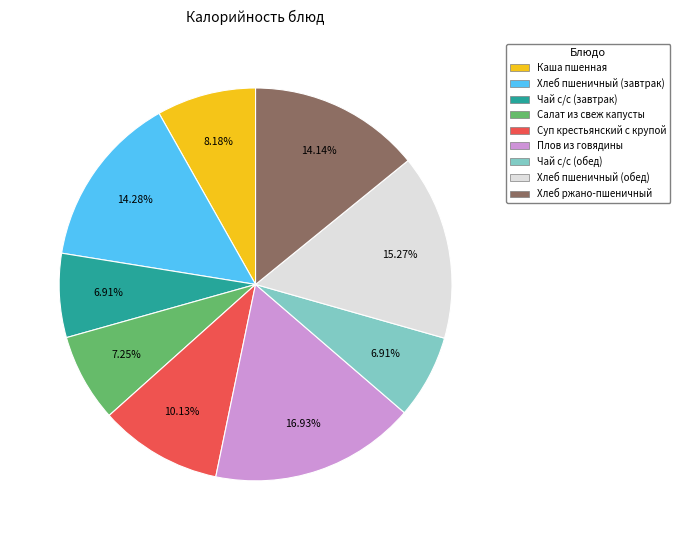

Which slice is the largest?

Плов из говядины